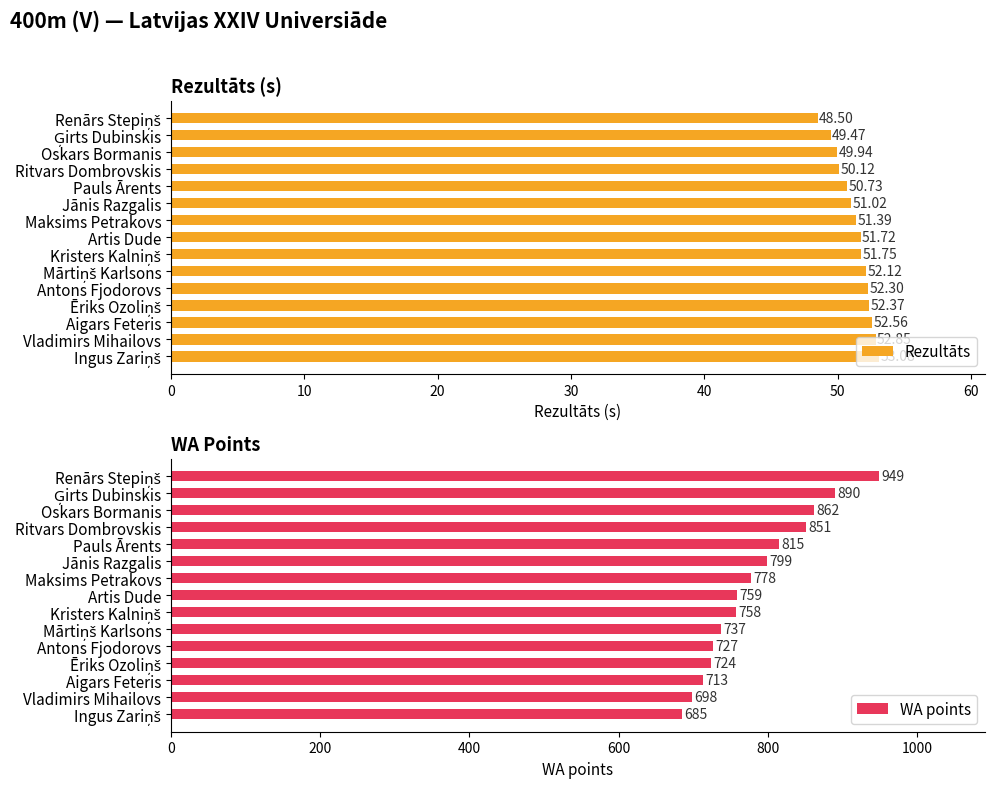

At which label is Rezultāts closest to 50?

Oskars Bormanis